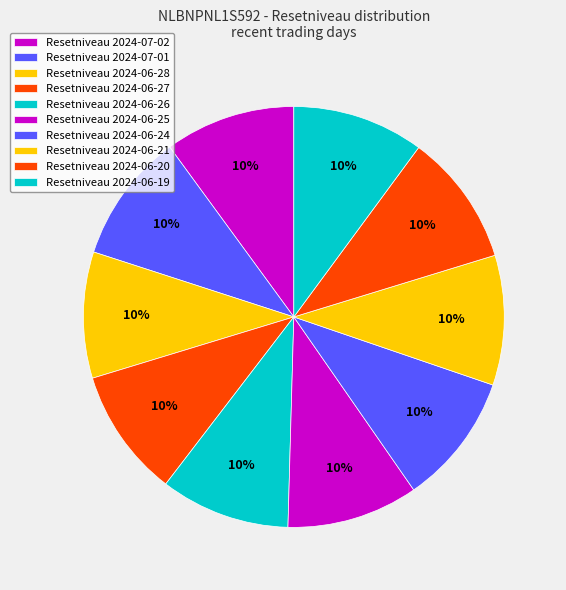

Which category has the smallest portion of the pie?

2024-06-28